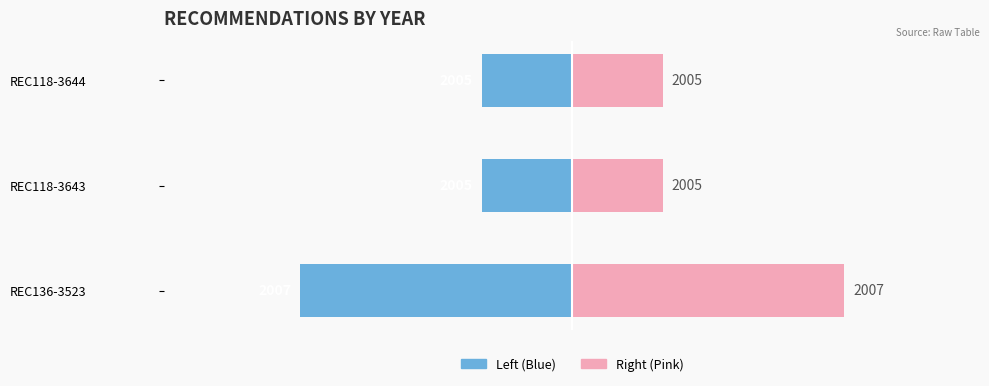

How many bars are there in each group?

2